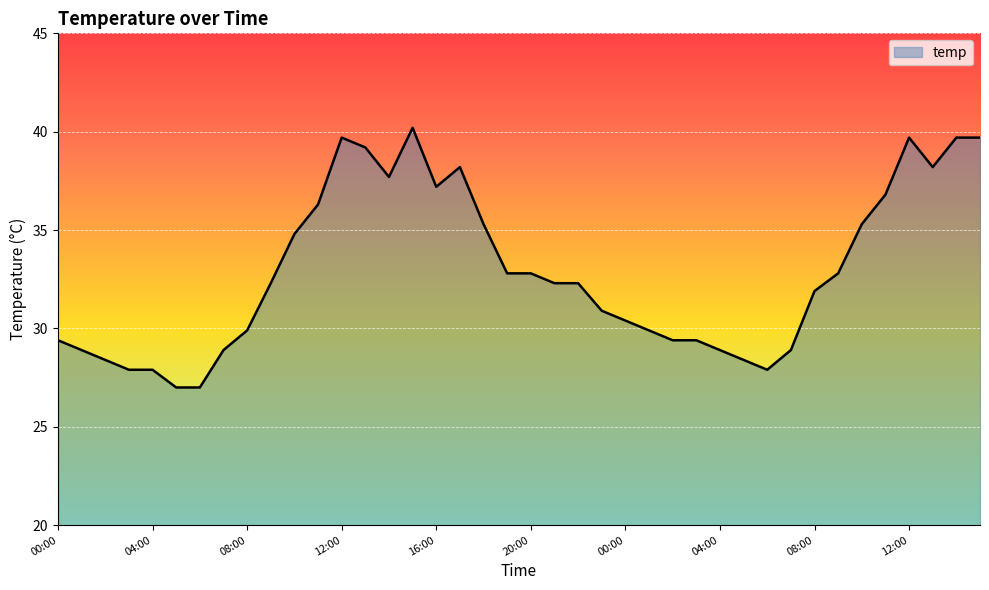

What is the difference between the maximum and minimum values?

13.2